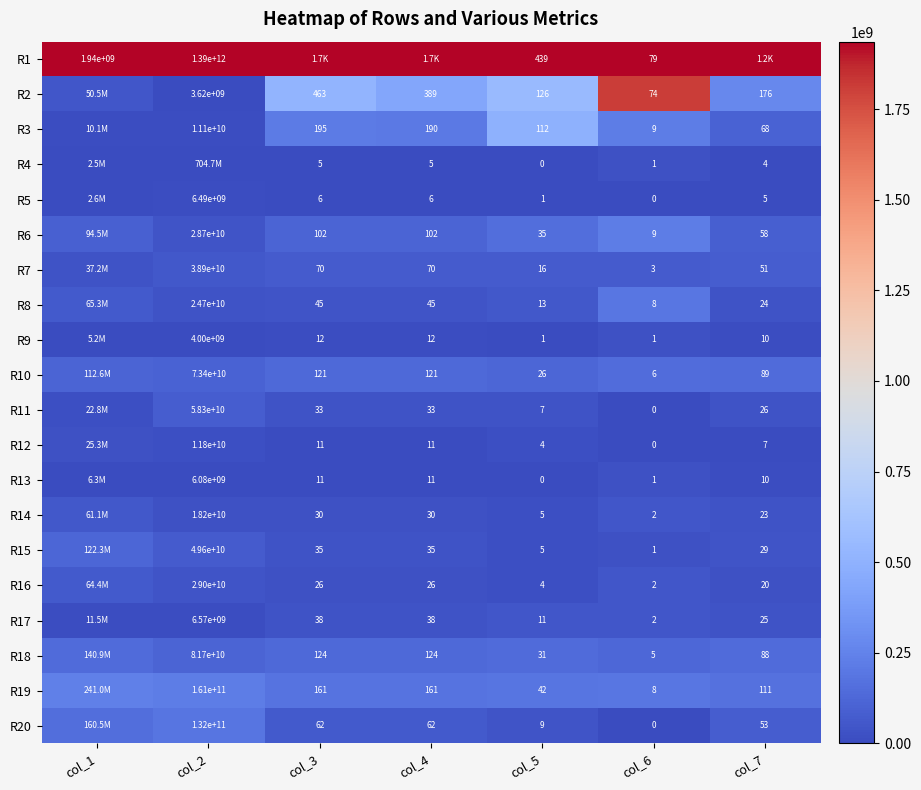

Is the value of R3 at col_5 greater than the value of R20 at col_6?

Yes